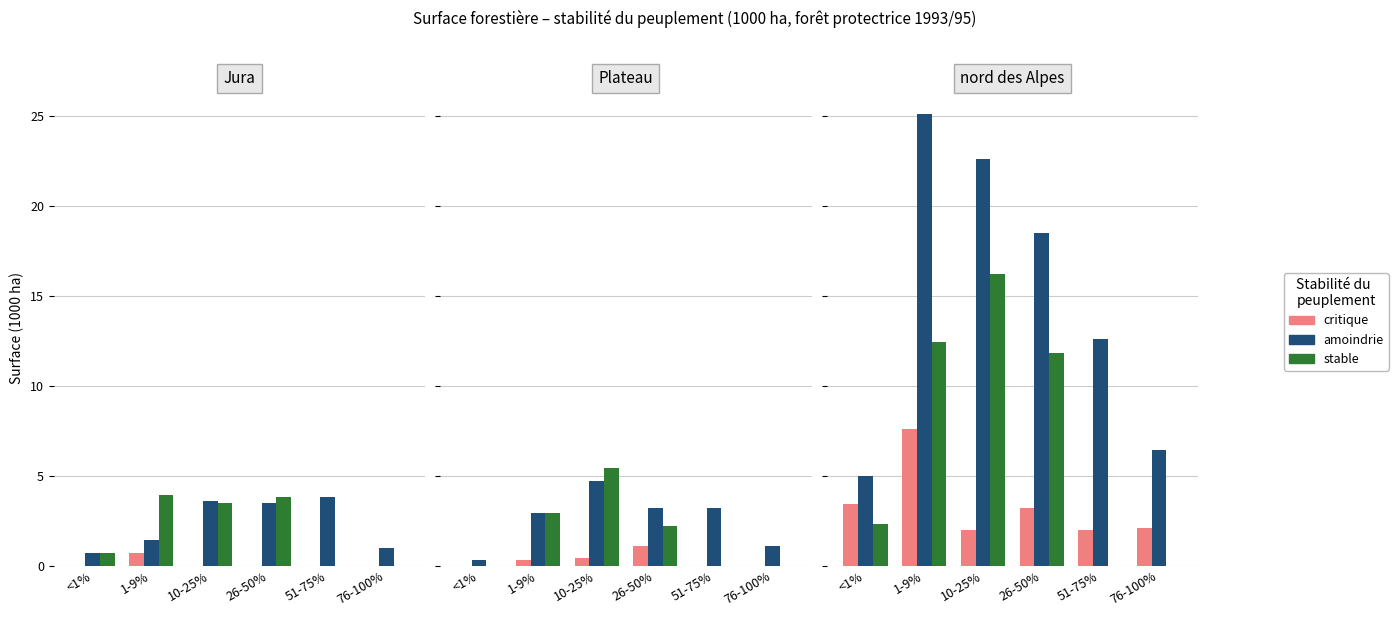

What is the label of the 5th bar from the right?

1-9%